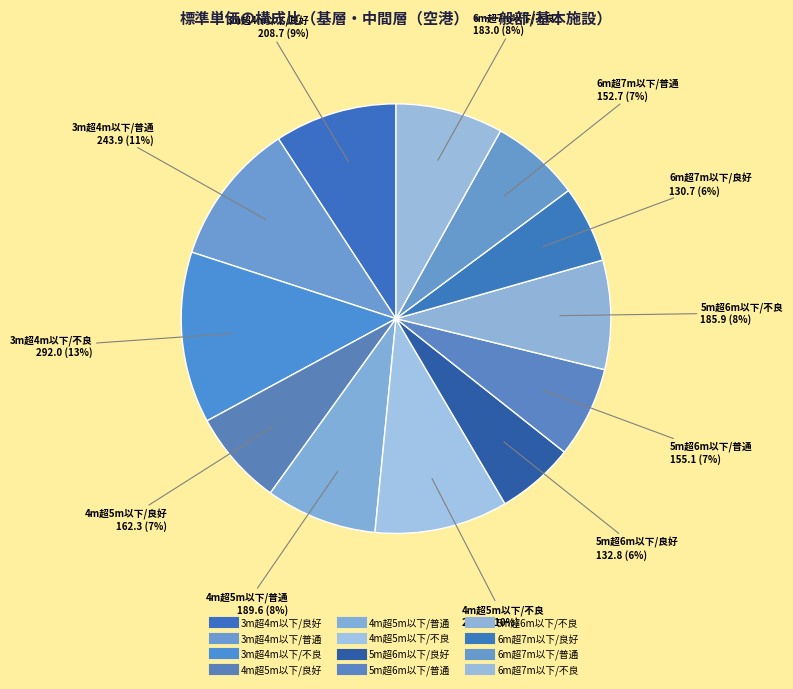

Approximately how many times larger is the value at 4m超5m以下/普通 compared to 6m超7m以下/普通?

1.2